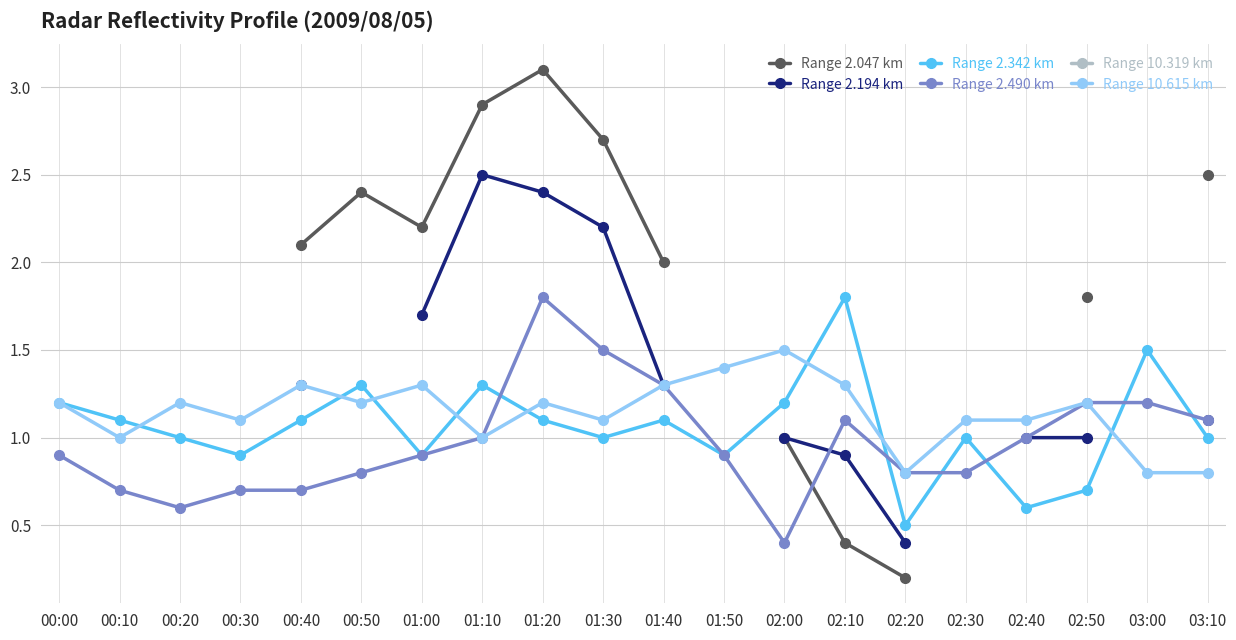

List the labels in order of Range 10.319 km value, smallest first.

00:00, 00:10, 00:20, 00:30, 00:40, 00:50, 01:00, 01:10, 01:20, 01:30, 01:40, 01:50, 02:00, 02:10, 02:20, 02:30, 02:40, 02:50, 03:00, 03:10